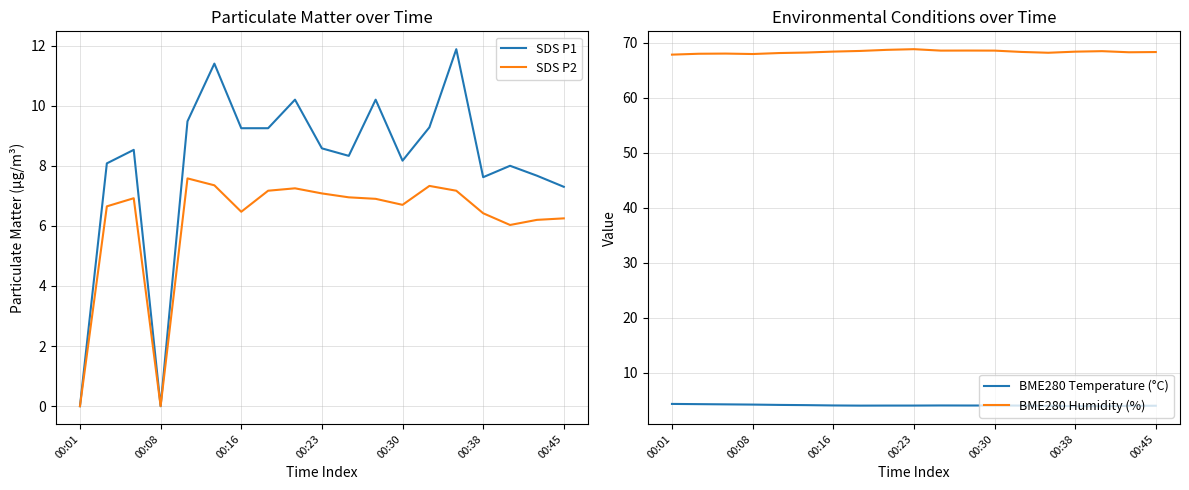

What is the sum of the BME280 Temperature (°C) values at 00:30 and 00:01?

8.4